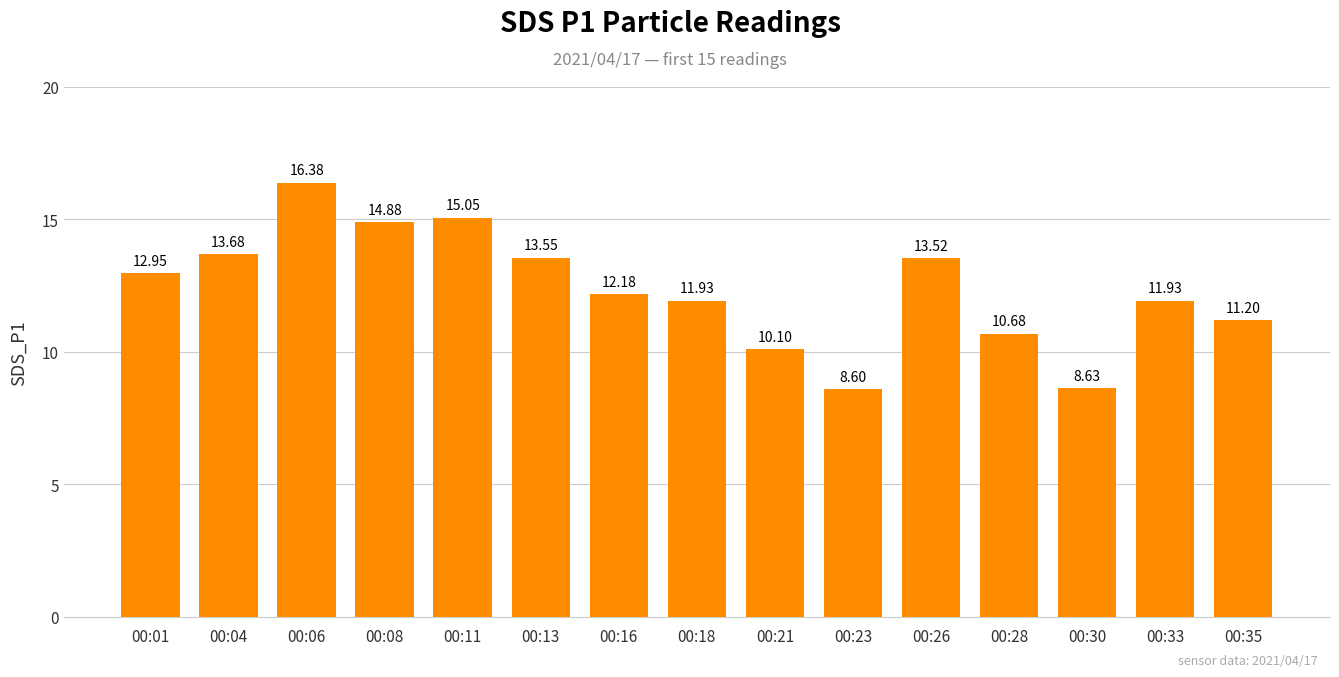

What is the change in value from 00:13 to 00:28?

-2.9